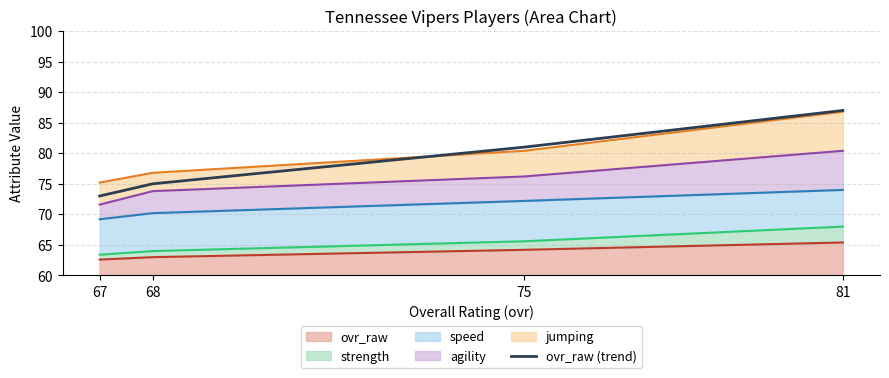

Rank the categories by value from lowest to highest.

67, 68, 75, 81